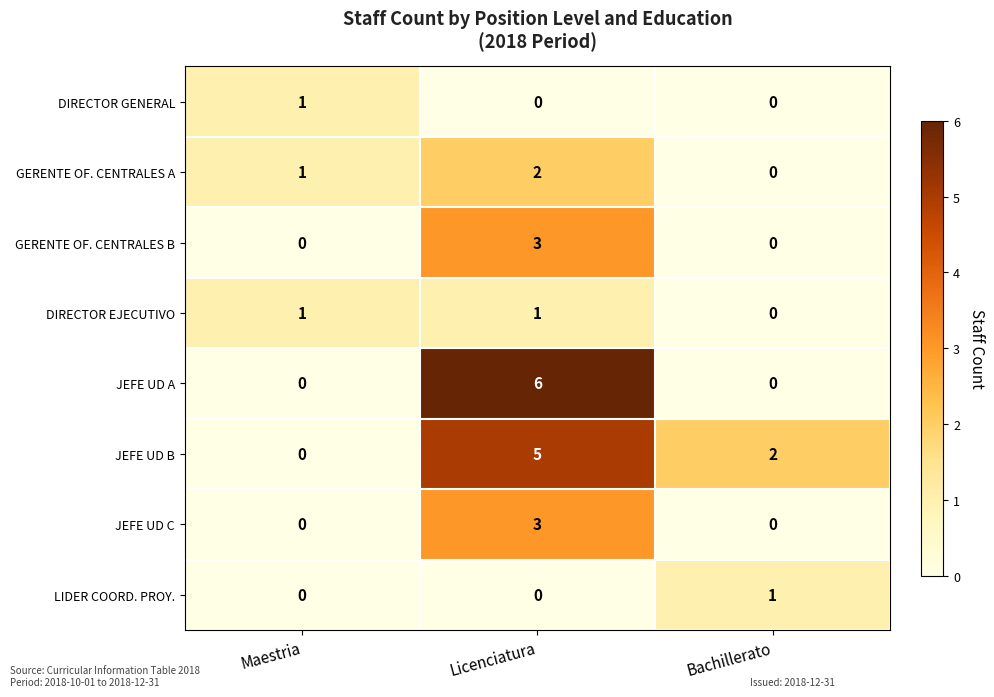

Which series has the largest range (max minus min)?

JEFE UD A